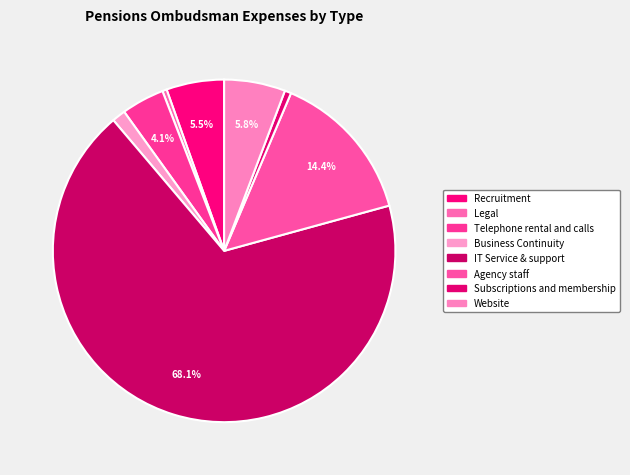

Does Recruitment represent more than half of the total?

No